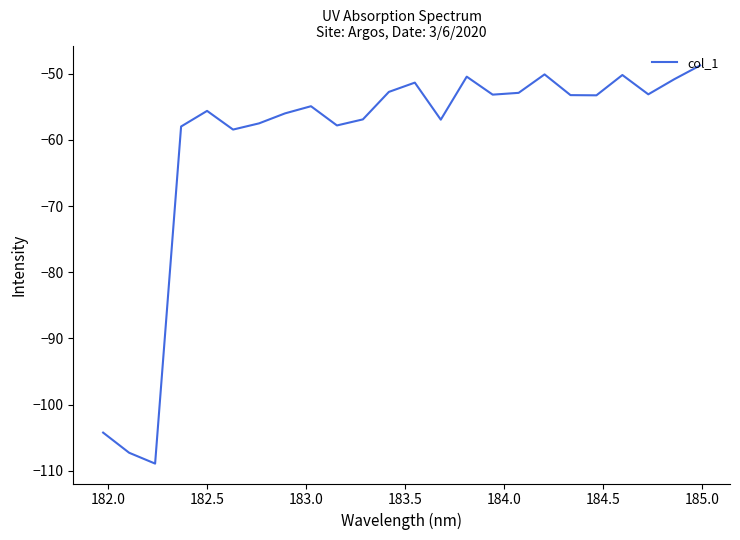

What is the difference between the maximum and minimum values?

60.2